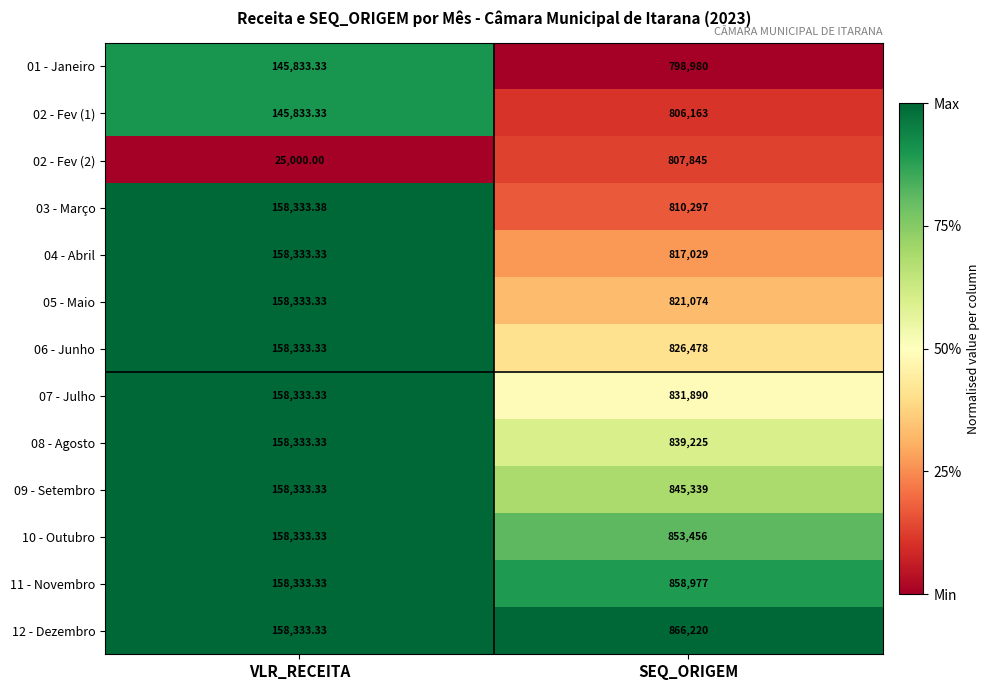

How many distinct data groups are displayed?

13